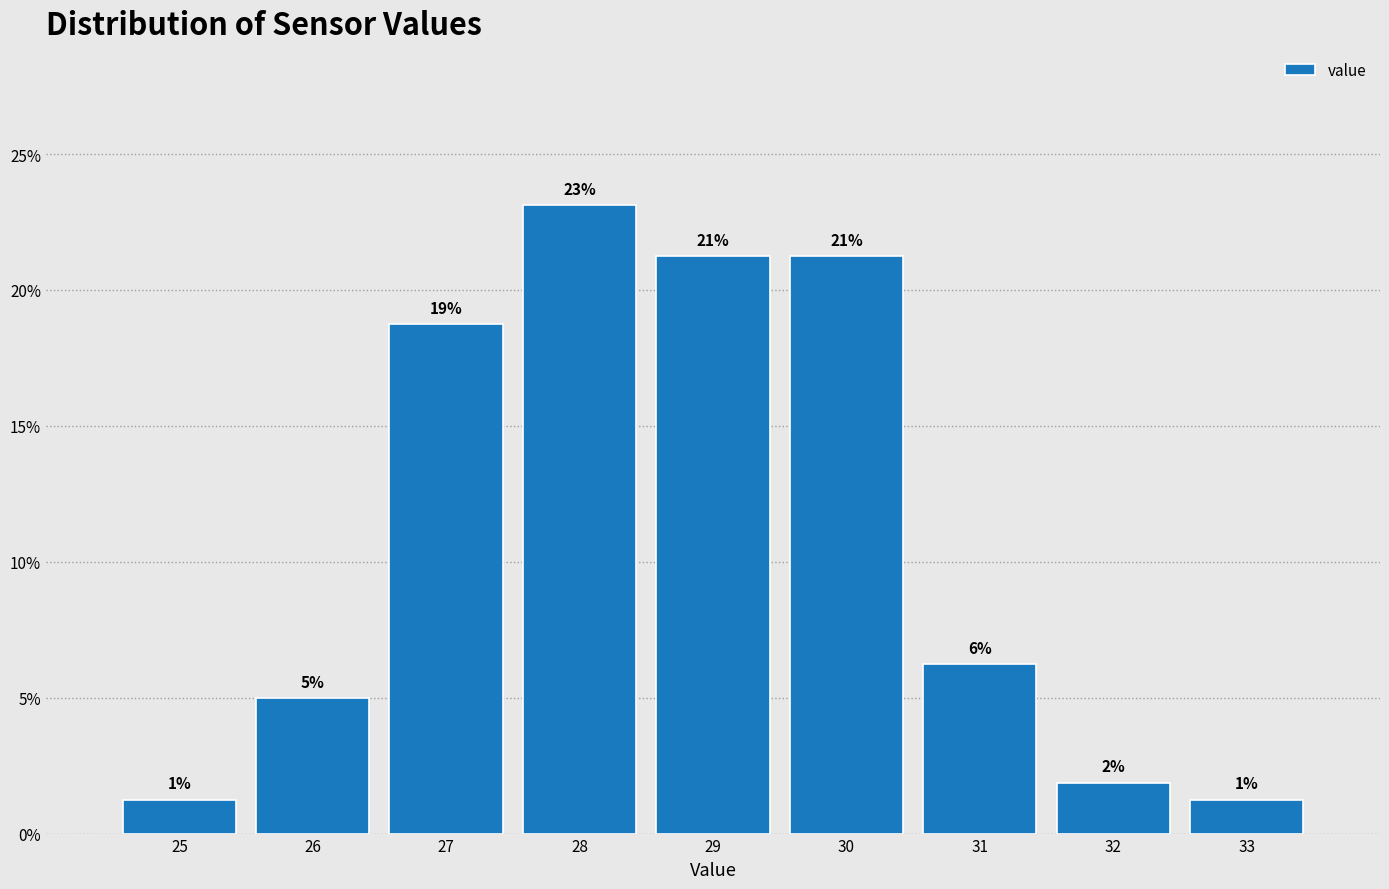

How many bars are there in total?

9